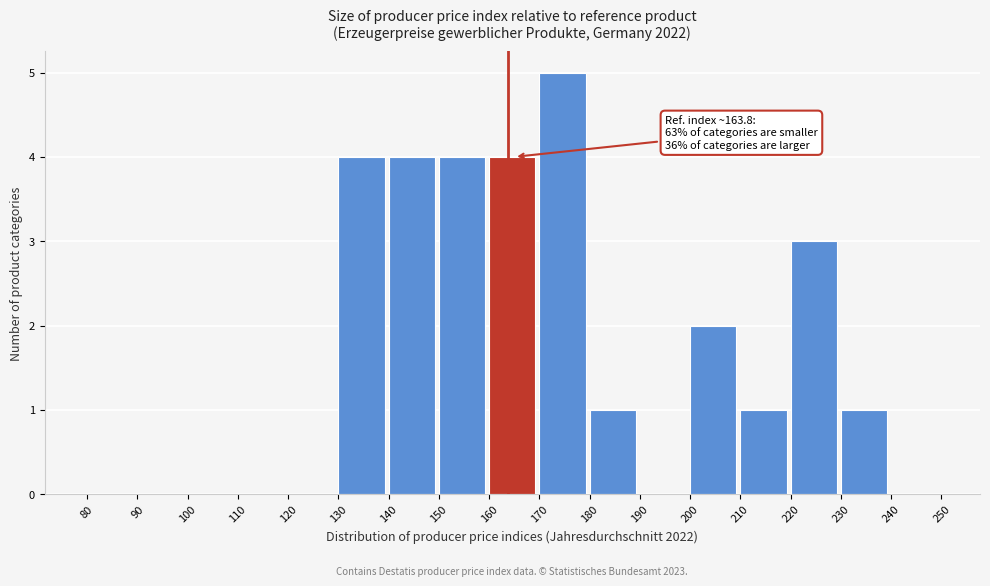

Over which range of the x-axis is the bar tallest?

170 to 180